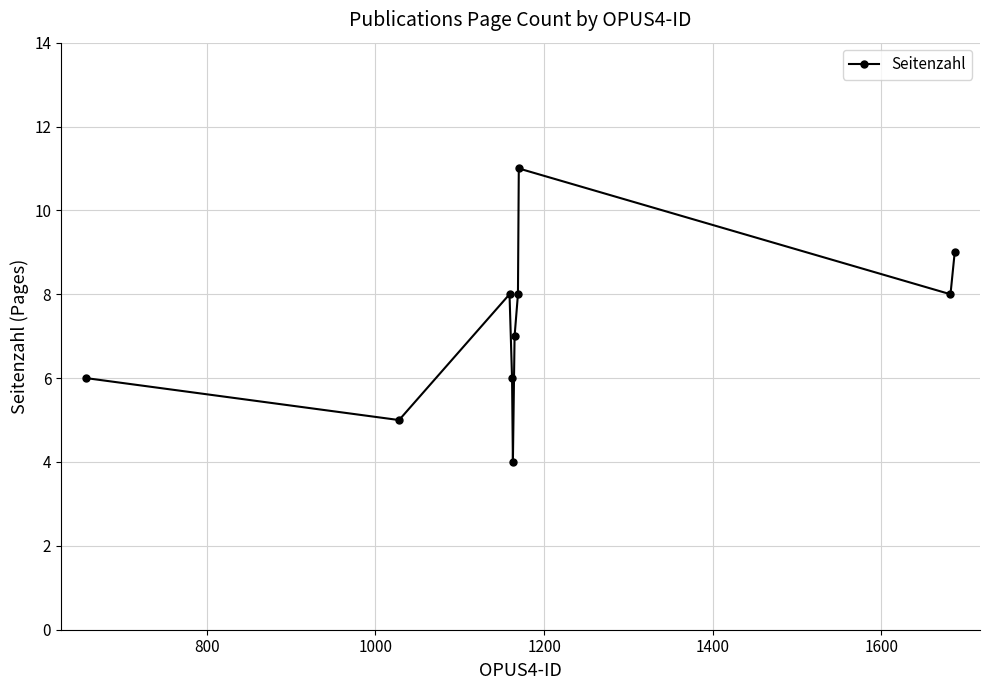

Reading left to right, transcribe all the data shown in this chart.

6	5	8	6	4	7	8	11	8	9